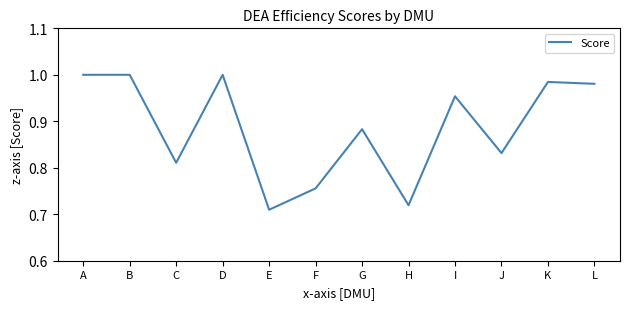

Does the chart have visible grid lines?

No